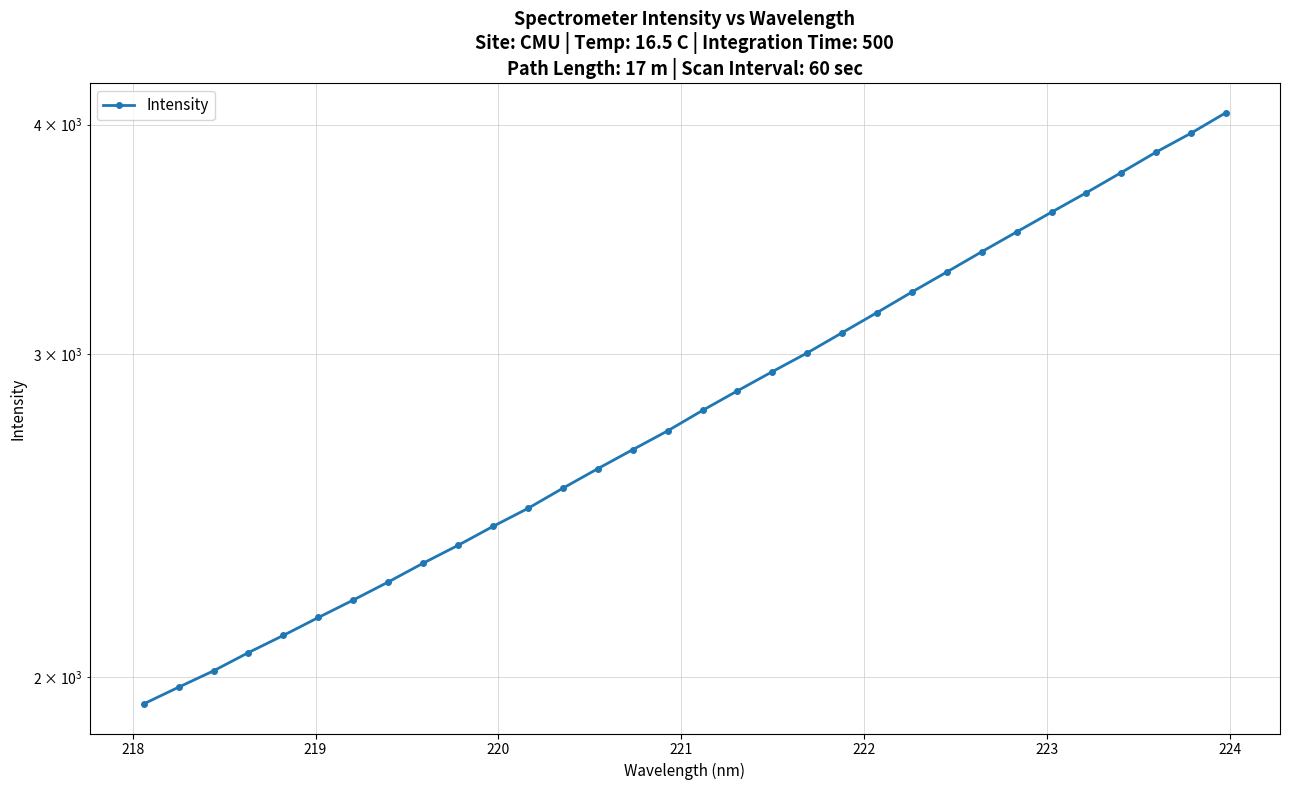

What is the value of the 30th point from the left?

3864.5